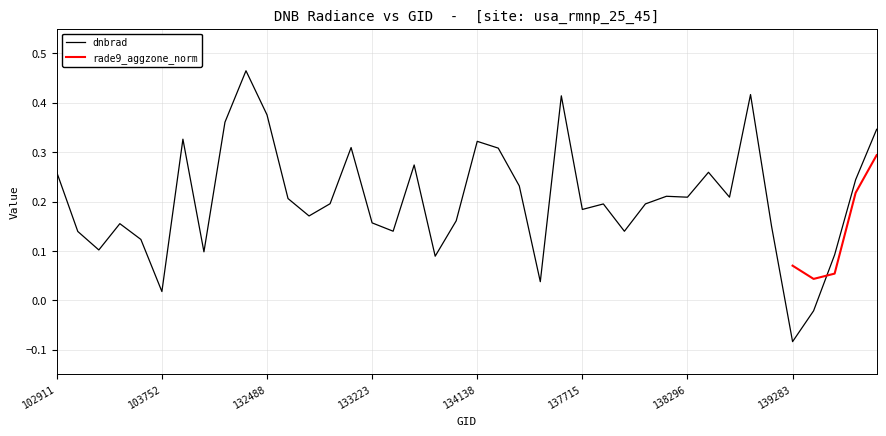

Does the chart display data point markers on the line(s)?

No